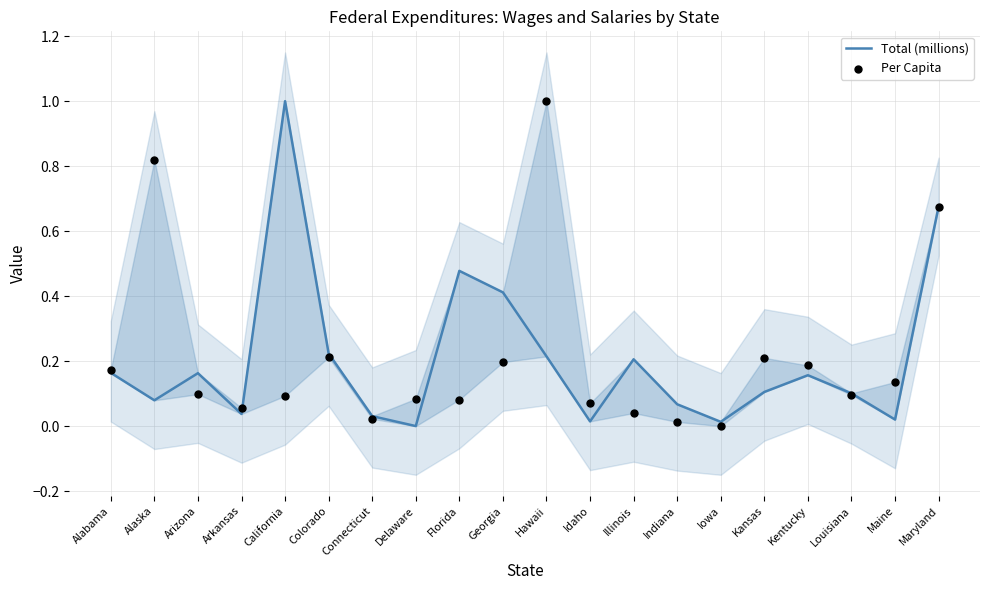

At how many categories does at least one series exceed 0?

20